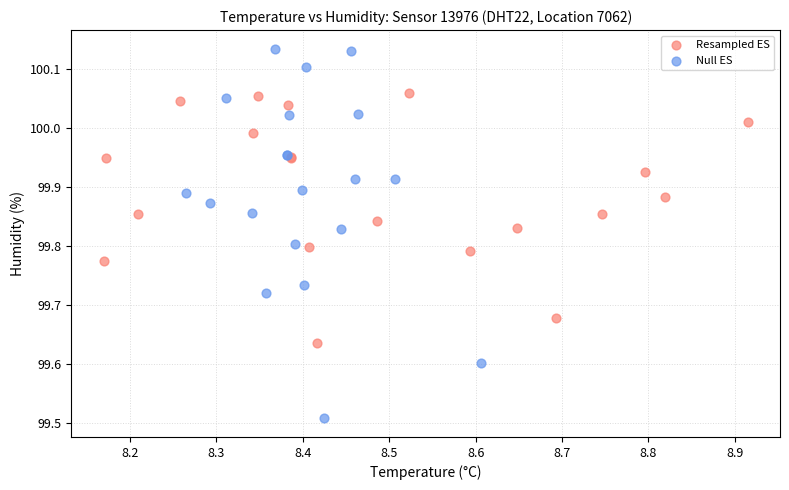

Which series reaches the maximum Y coordinate?

Null ES